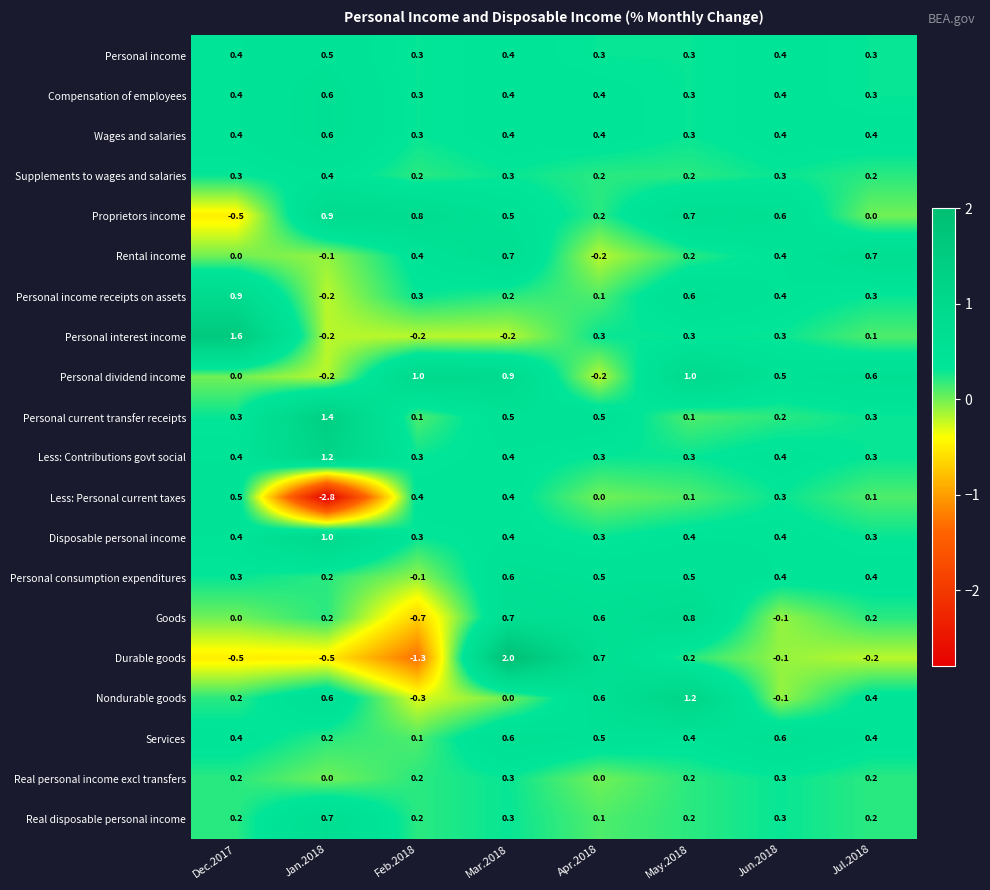

At which label is Rental income closest to 0?

Dec.2017